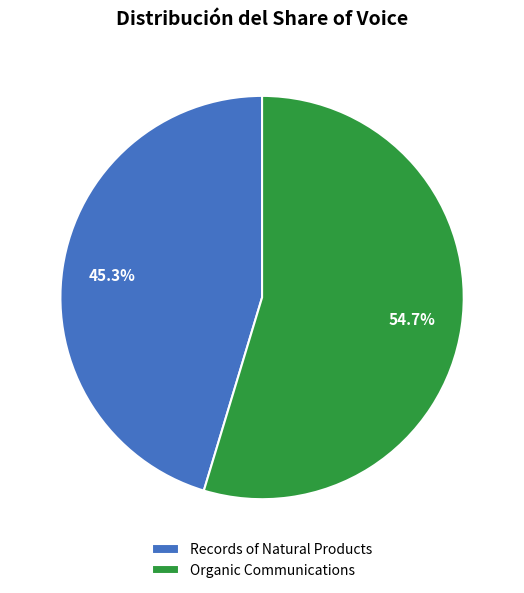

Count the number of slices in the pie.

2